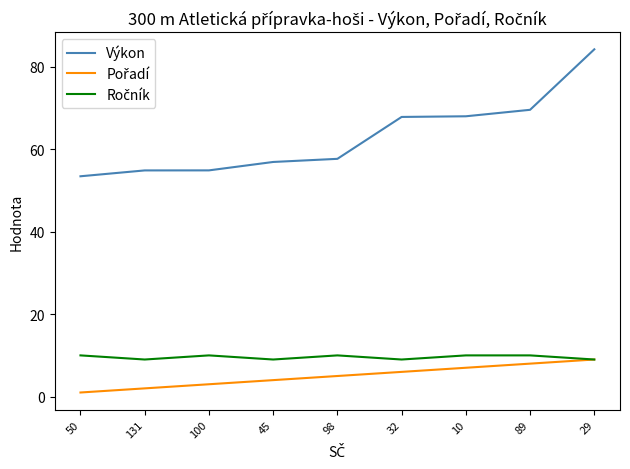

Which series has the widest spread of values?

Výkon